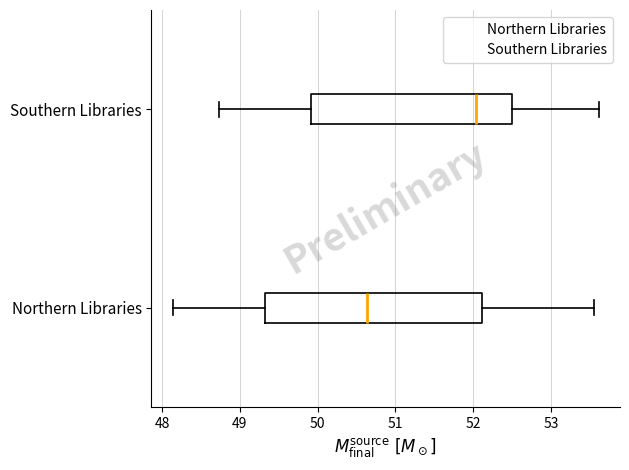

Reading bottom to top, read every box against the x-axis: the position of its median line, the range the box covers, and the ends of its whiskers. The values are not printed on the chart, so give them approximately, as read against the axis.

Northern Libraries: median 50.6, box 49.3 to 52.1, whiskers 48.1 to 53.6
Southern Libraries: median 52.0, box 49.9 to 52.5, whiskers 48.7 to 53.6